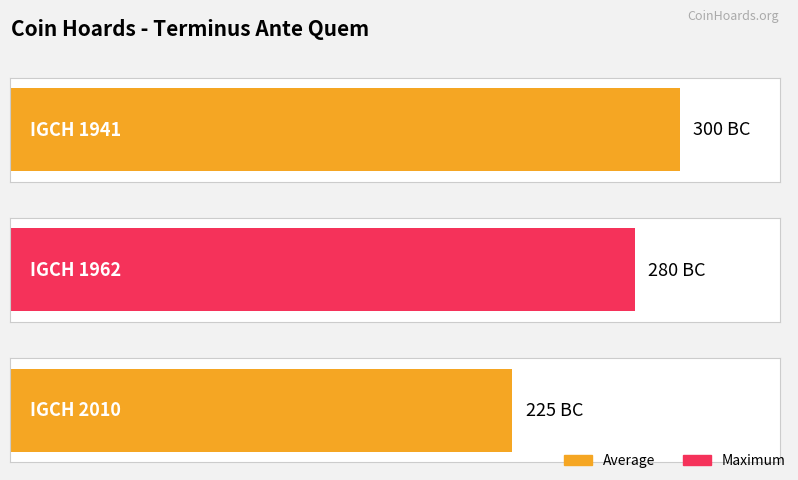

Is it true that the value at IGCH 1941 is -300?

True